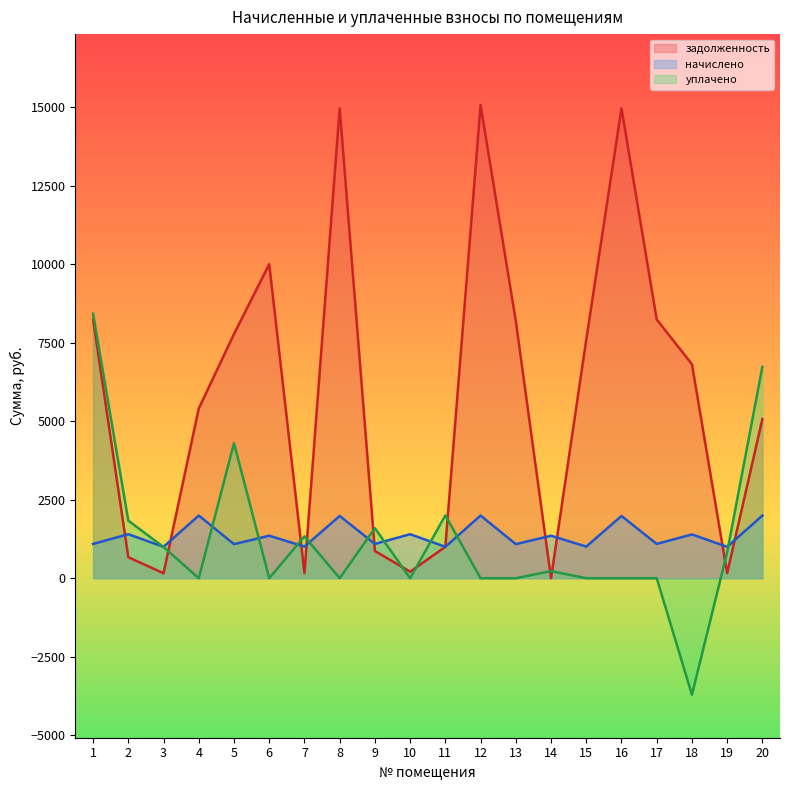

The value of задолженность at 7 is 239.5. True or false?

False